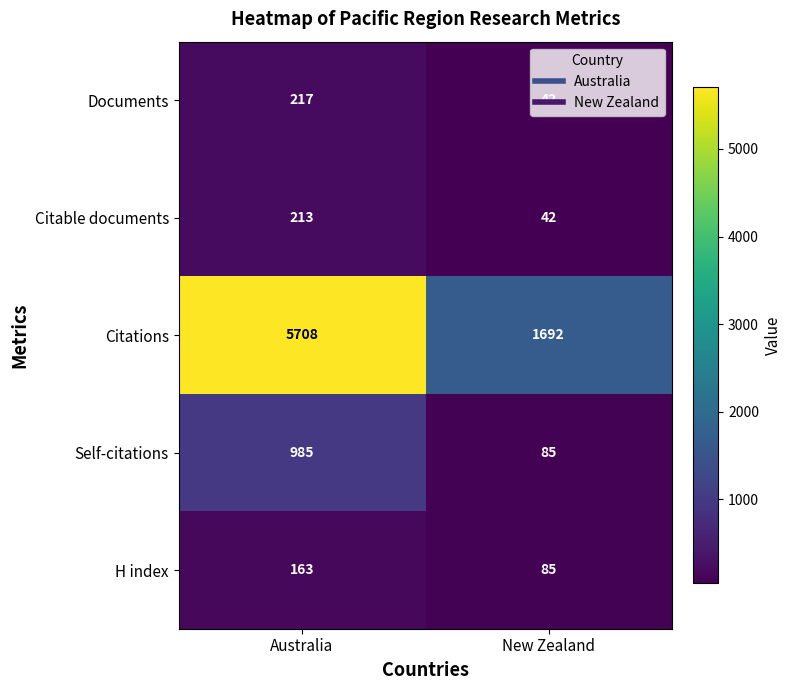

What is the sum of all Documents values?

259